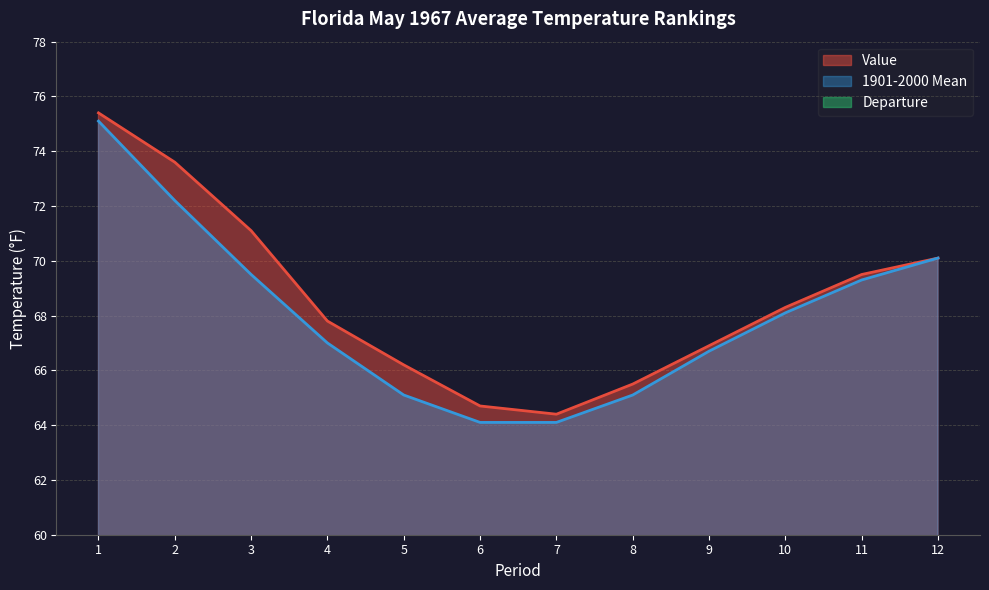

What is the difference between the Departure values at 11 and 8?

0.2